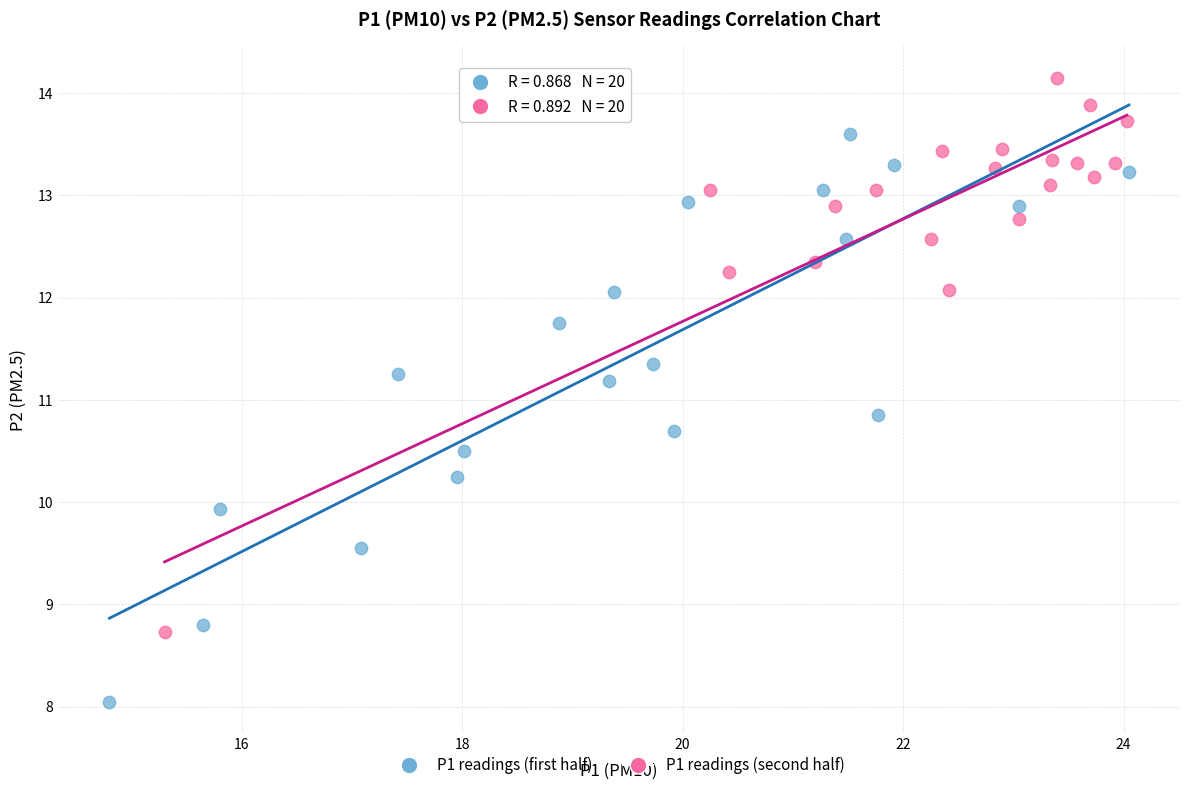

Which series has the widest spread of Y values?

P1 readings (first half)